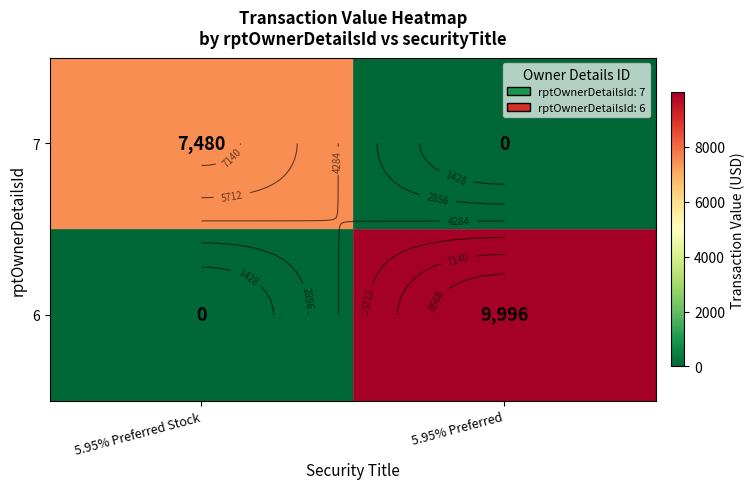

Rank the series at 5.95% Preferred from lowest to highest value.

7, 6